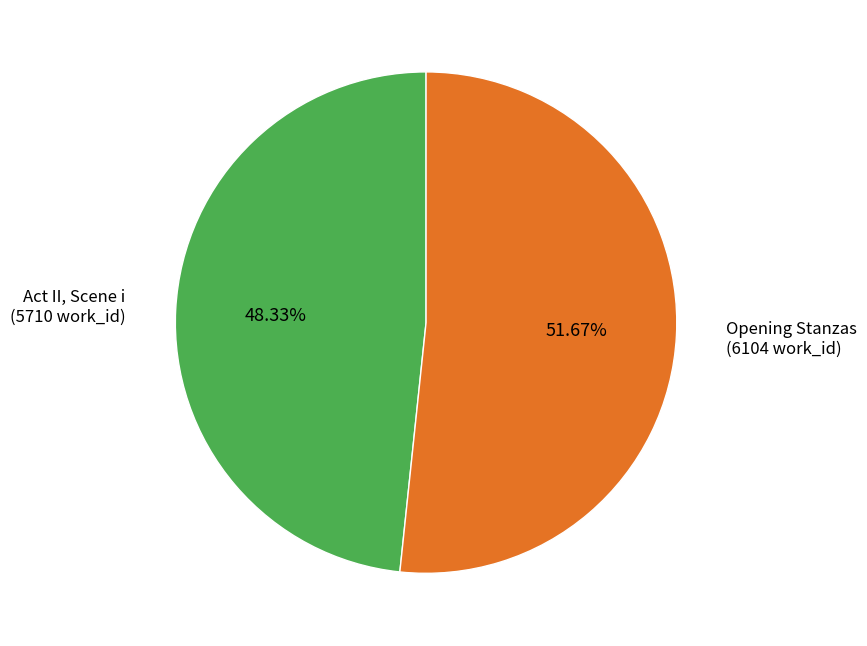

How many slices are in this pie chart?

2